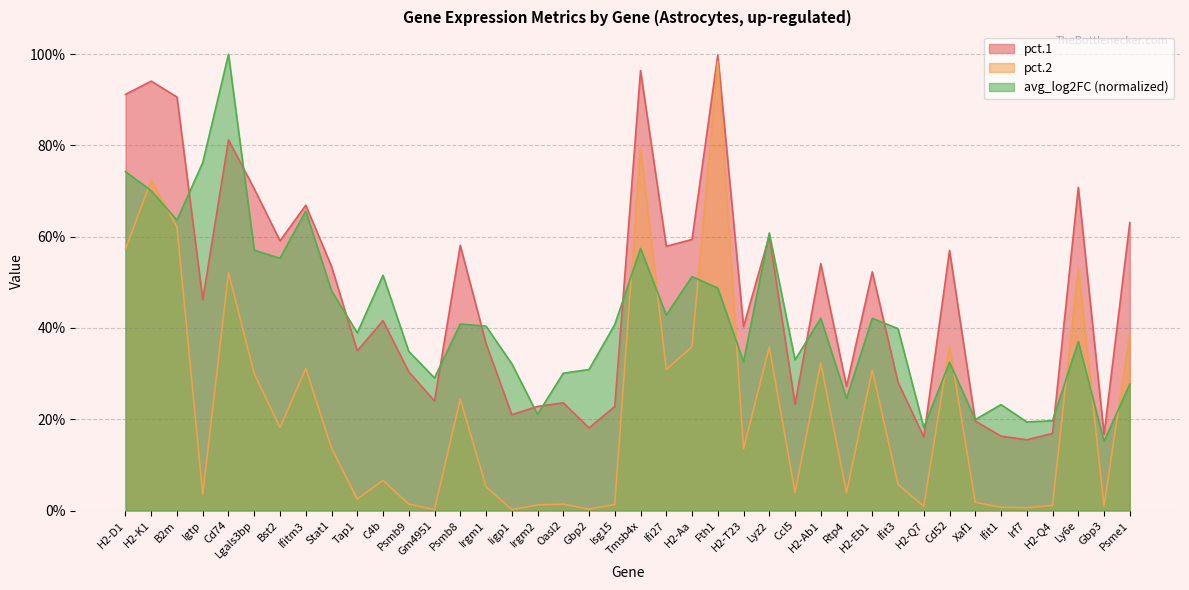

At which category does avg_log2FC reach its first local peak?

Cd74